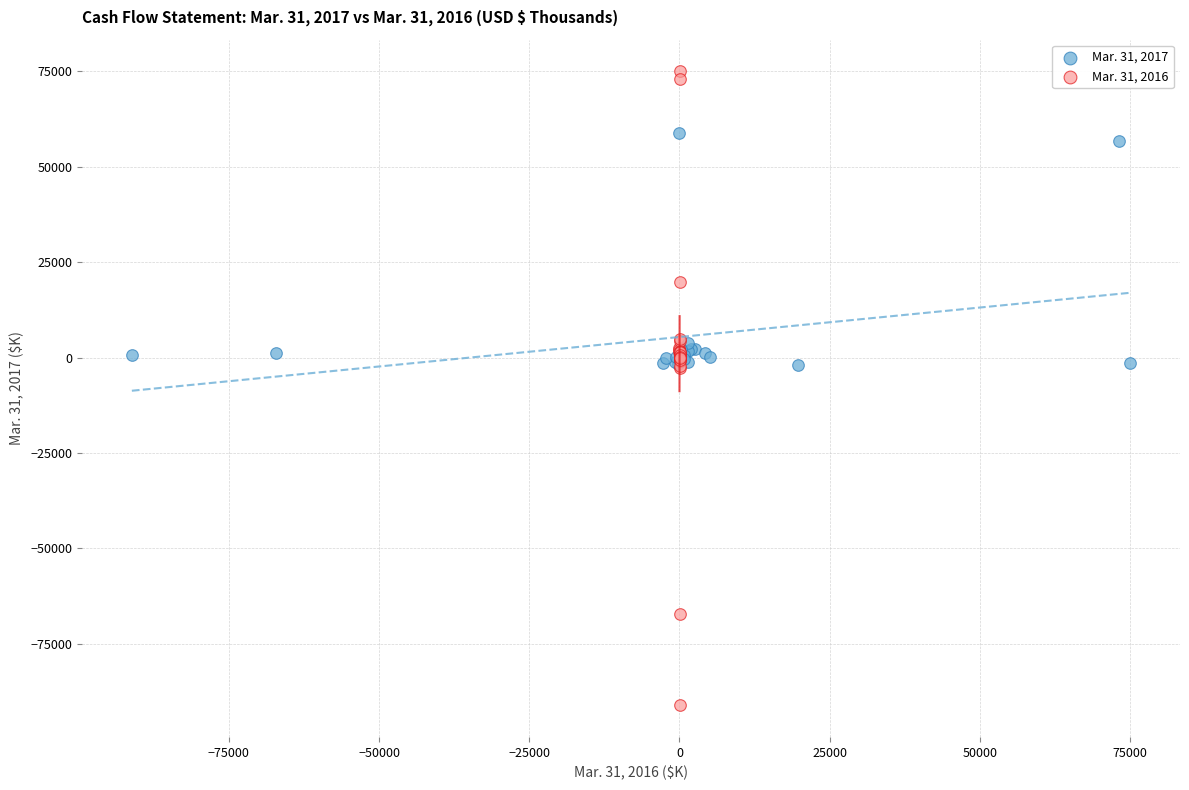

What are all the series names shown in the legend?

Mar. 31, 2017, Mar. 31, 2016